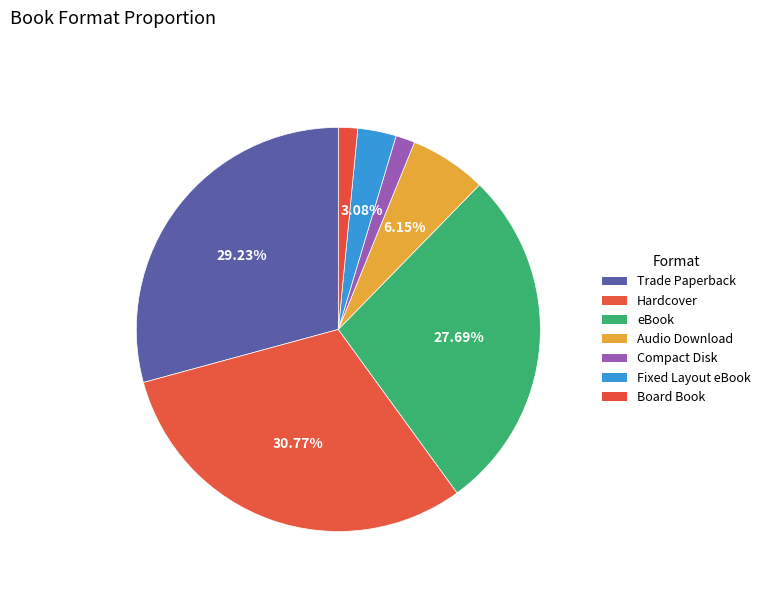

To the nearest percent, what portion does Hardcover represent?

31%